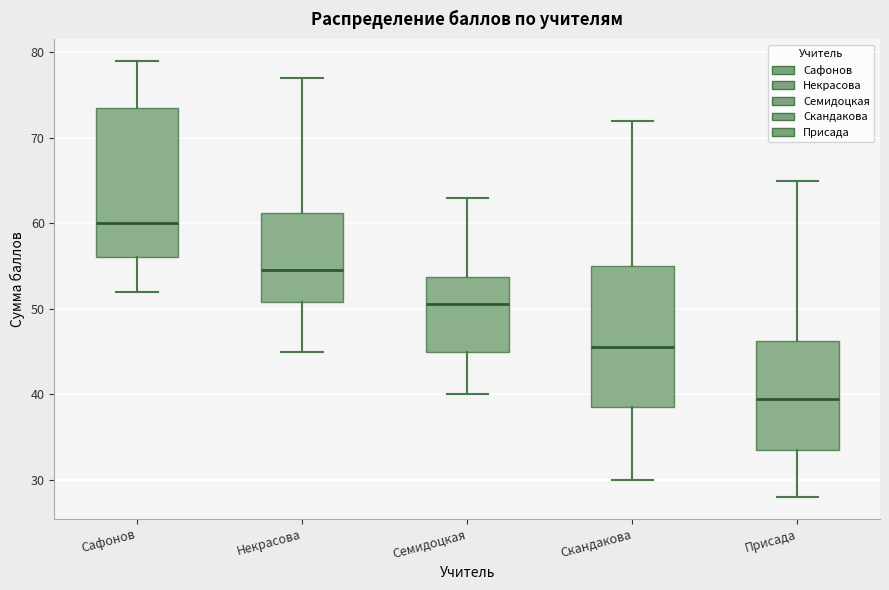

Reading left to right, transcribe this box plot: for each box, give where its median line is, the range the box spans, and where its two whiskers end, as read against the y-axis. The values are not printed on the chart, so give them approximately, as read against the axis.

Сафонов: median 60, box 56 to 74, whiskers 52 to 79
Некрасова: median 55, box 51 to 61, whiskers 45 to 77
Семидоцкая: median 51, box 45 to 54, whiskers 40 to 63
Скандакова: median 46, box 39 to 55, whiskers 30 to 72
Присада: median 40, box 34 to 46, whiskers 28 to 65